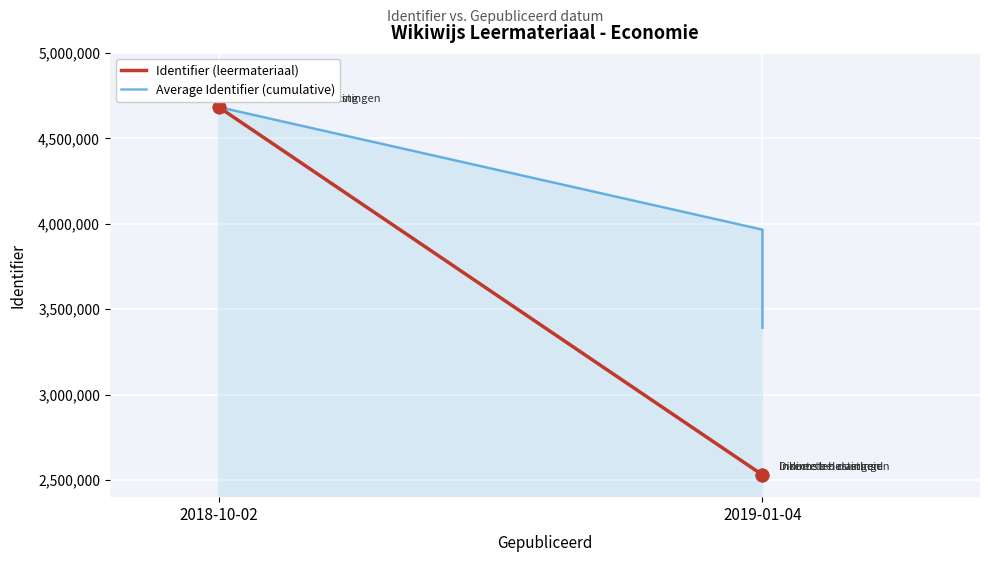

Which series contains the lowest Y value?

Identifier (leermateriaal)